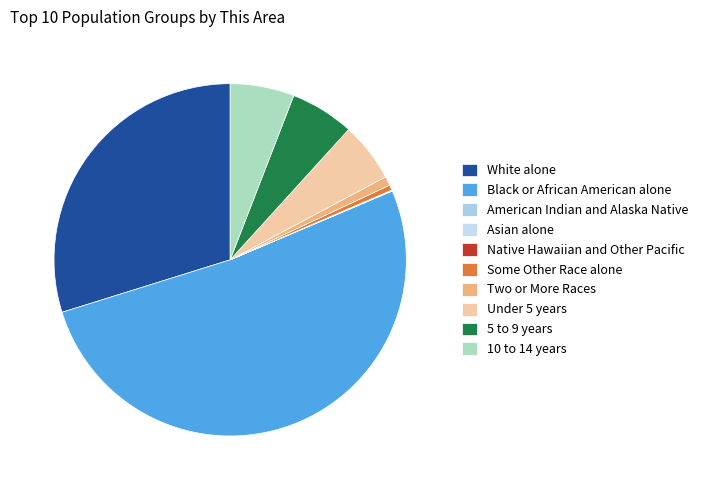

To the nearest percent, what is the average slice percentage?

10%